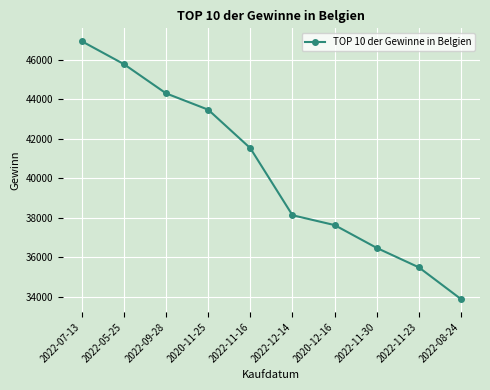

True or false: the data shows 33894.8 at 2022-08-24.

True